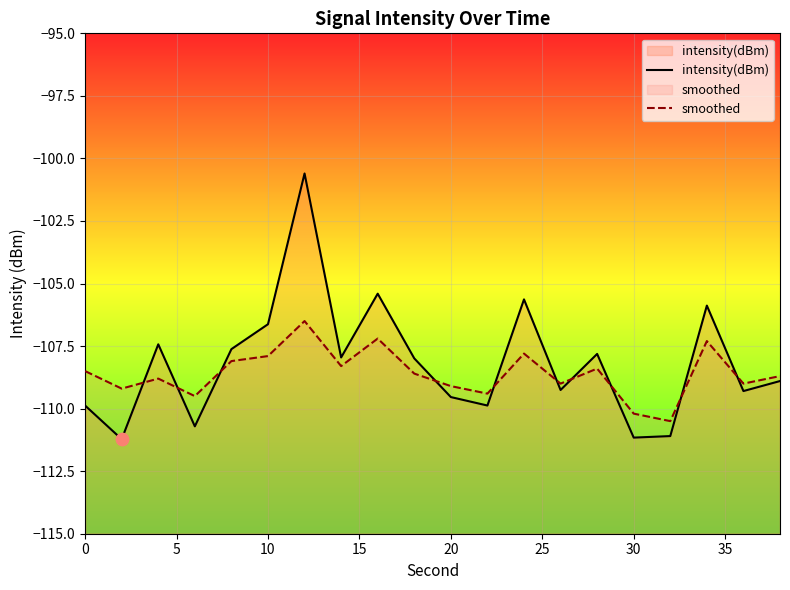

Which series contains the highest Y value?

intensity(dBm)